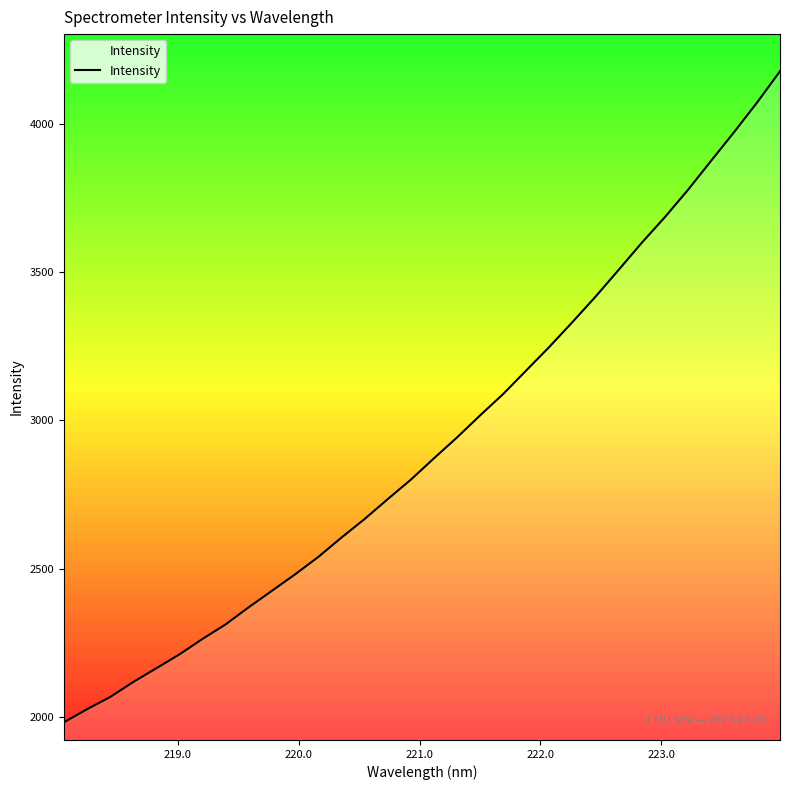

What is the maximum value shown in the chart?

4176.0